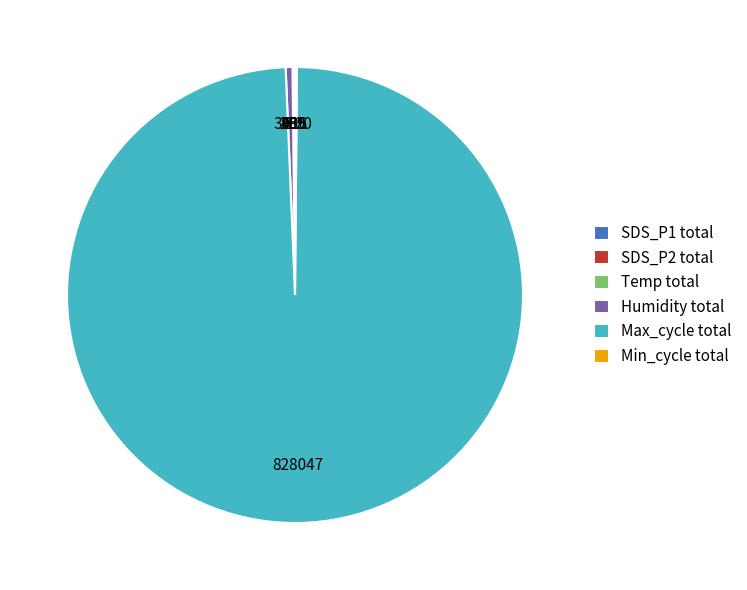

Is there a majority slice in this chart?

Yes